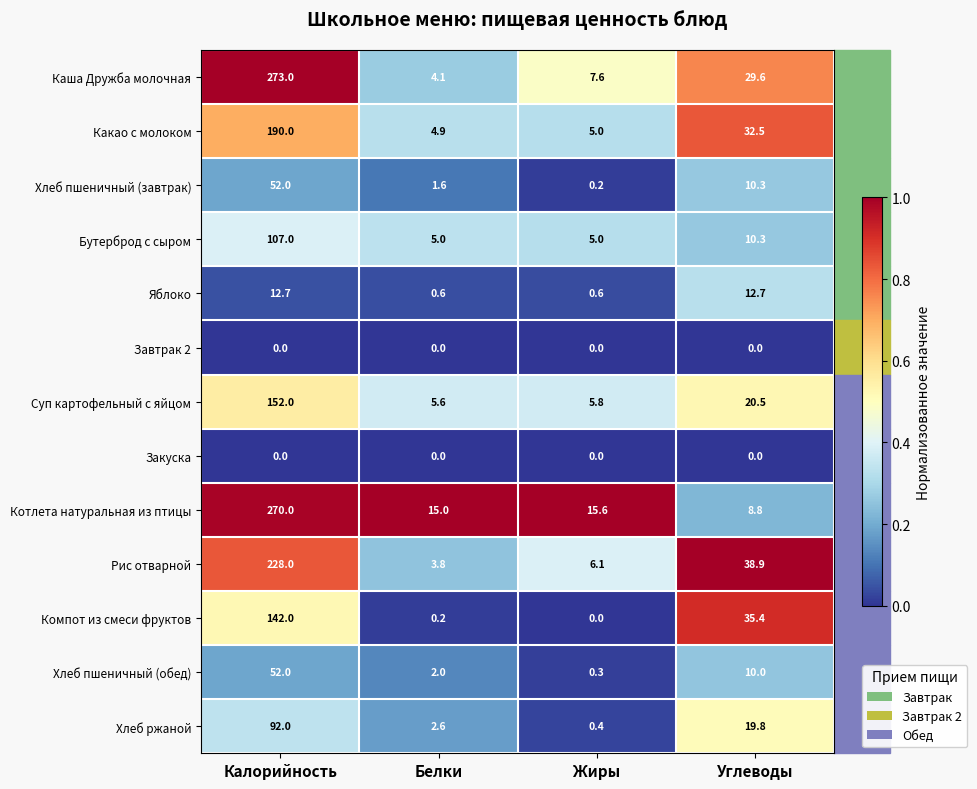

What is the greatest value displayed?

273.0